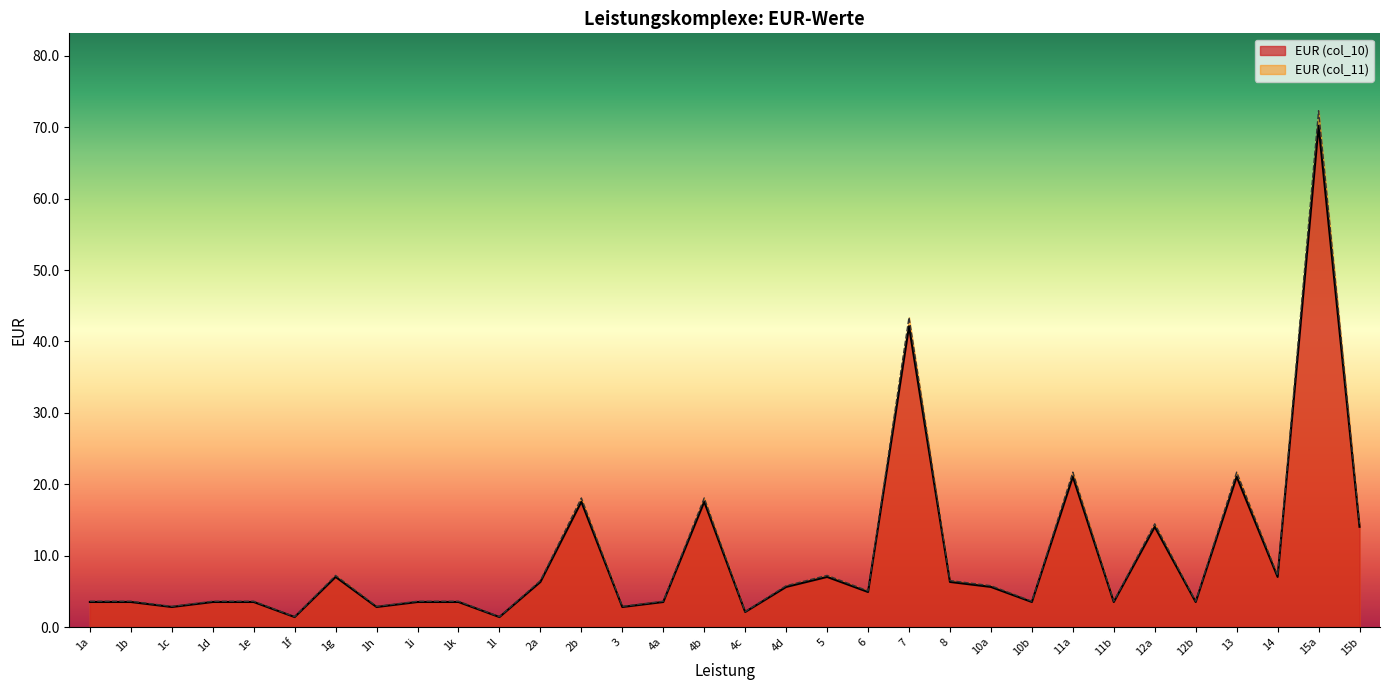

Is it true that EUR (col_10) equals 3.6 at 10a?

False